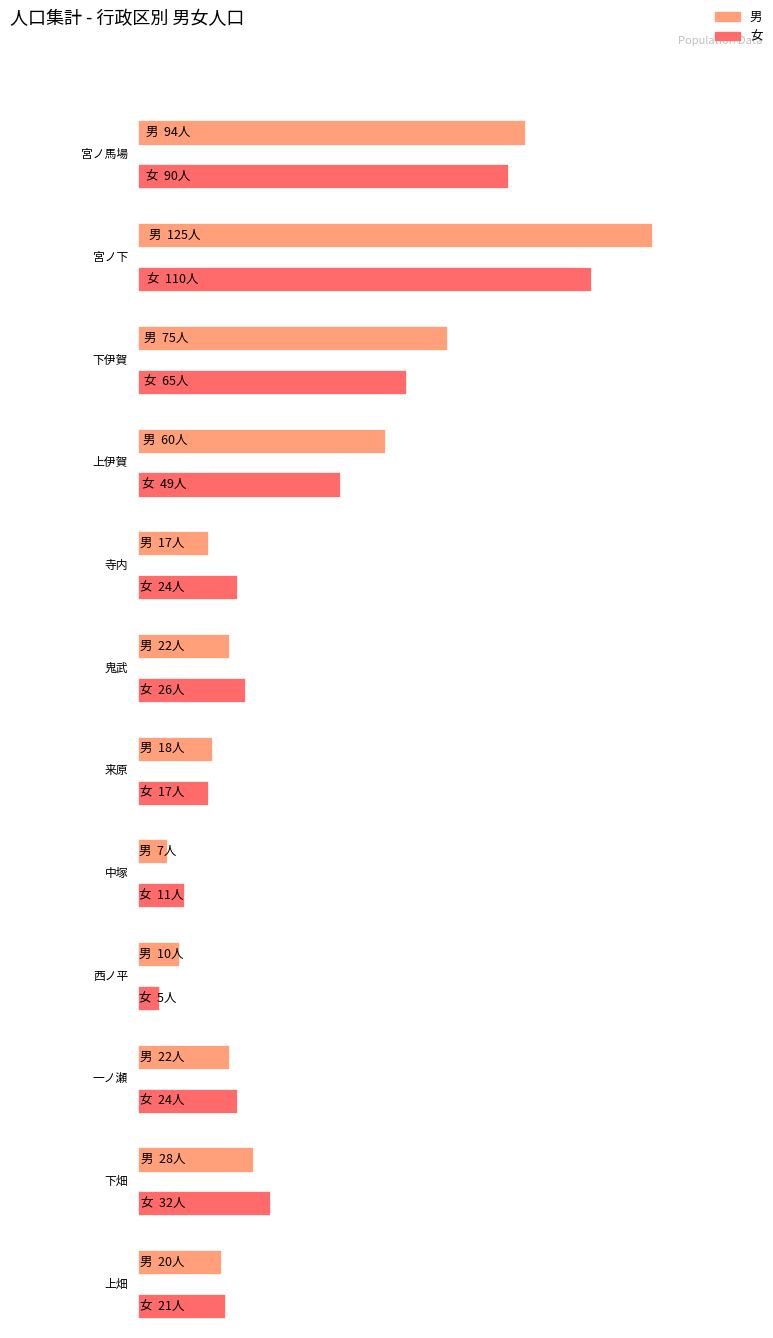

Which series has the widest spread of values?

男